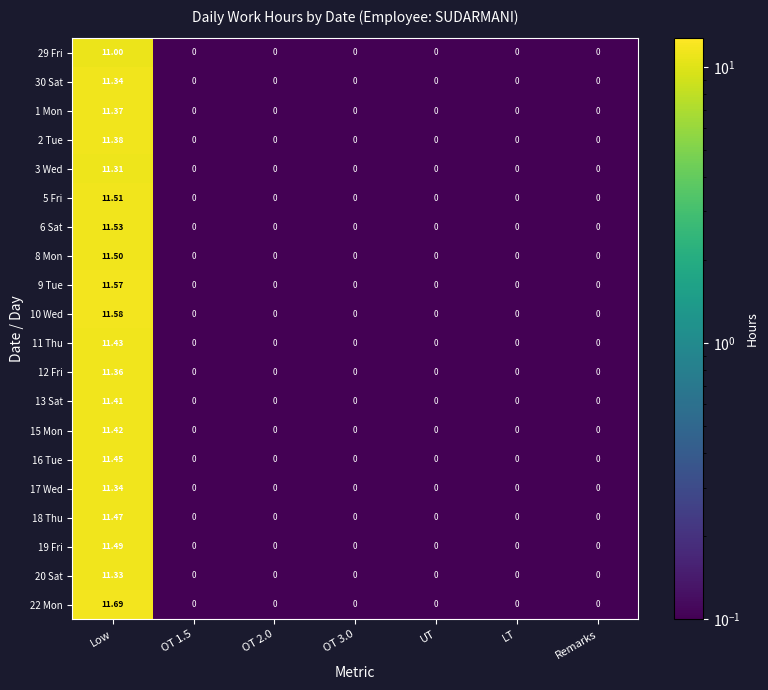

Which label corresponds to the largest value in the chart?

Low